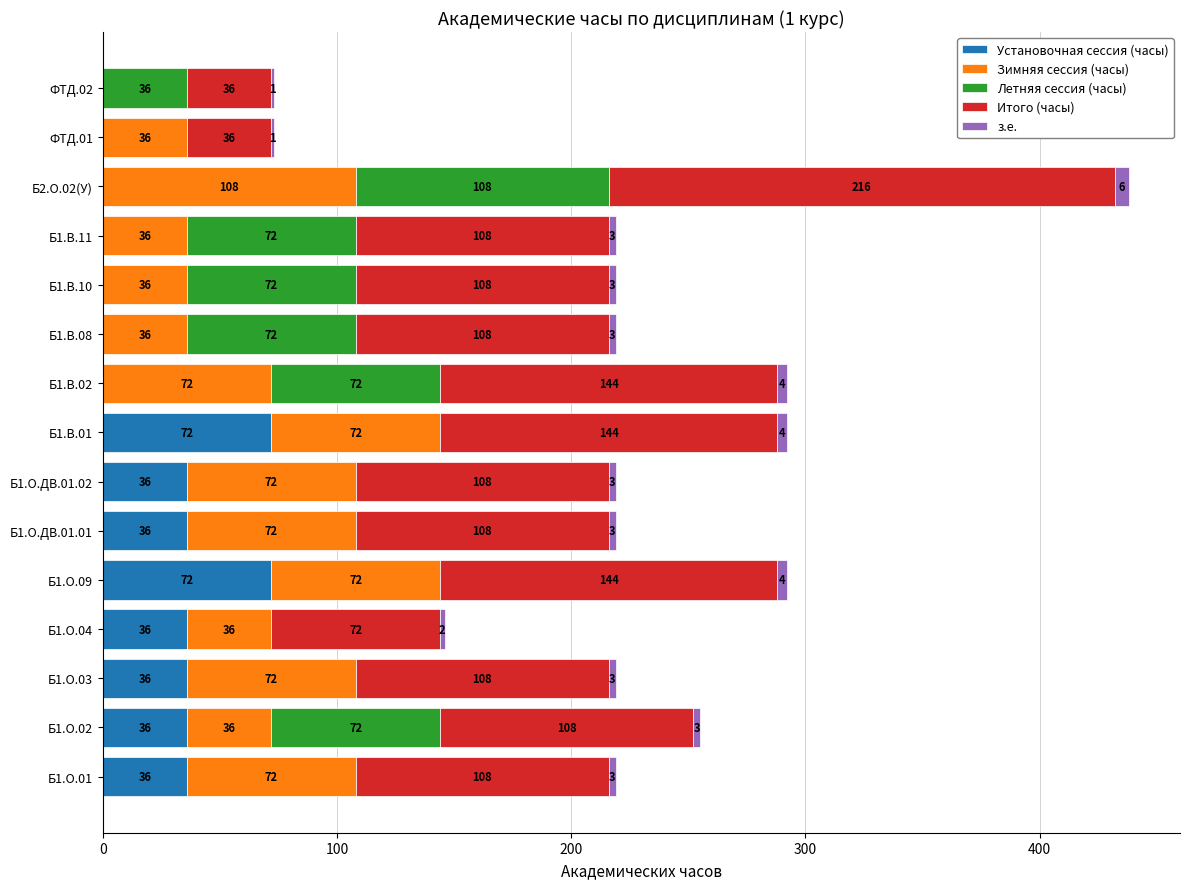

At which category is the sum across all series the highest?

Б2.О.02(У)